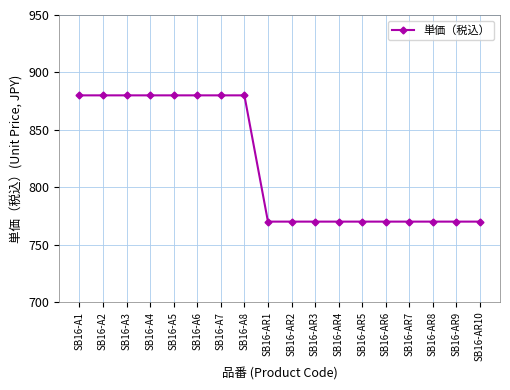

What is the difference between the maximum and minimum values?

110